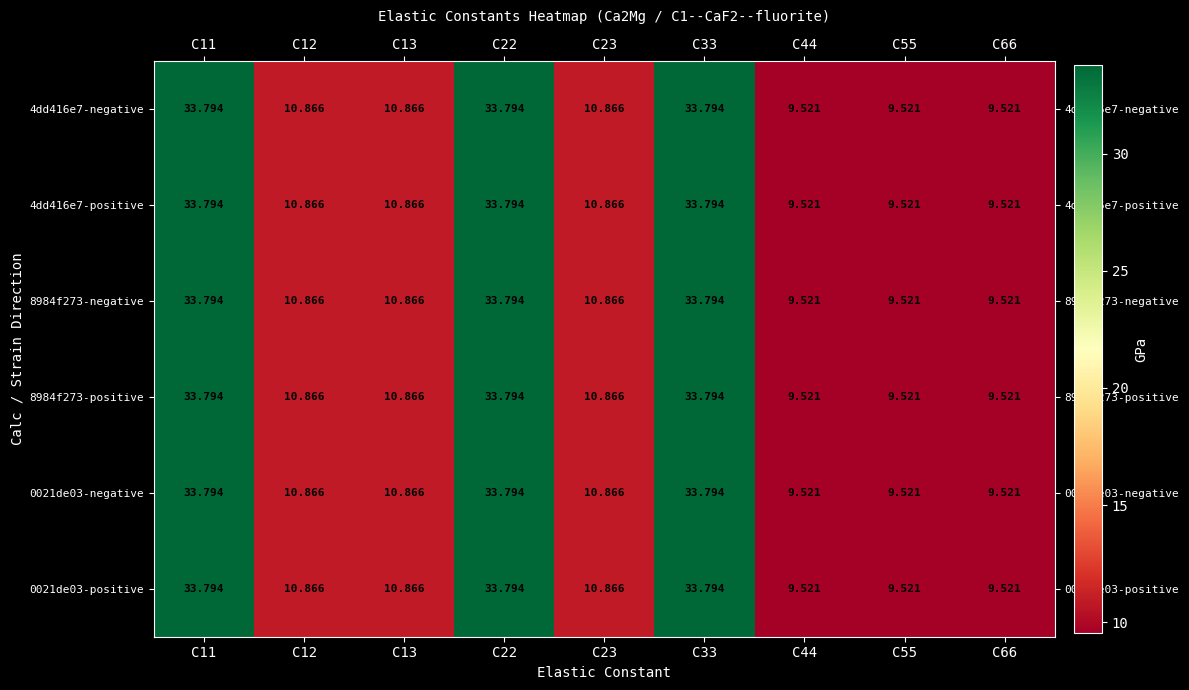

What is the total value across all series at C12?

65.2